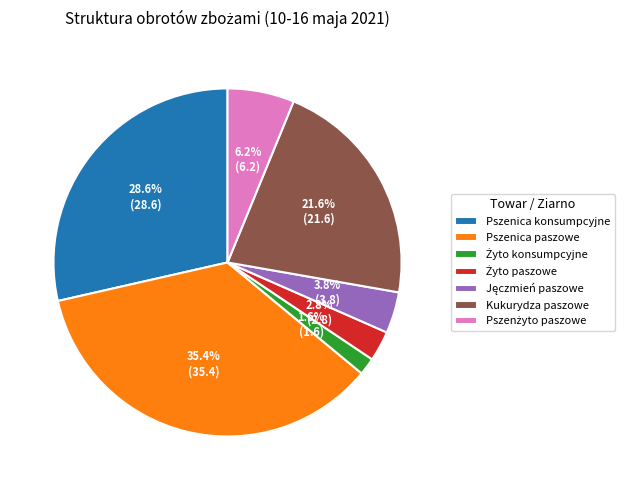

What portion of the pie excludes Kukurydza paszowe?

78.4%